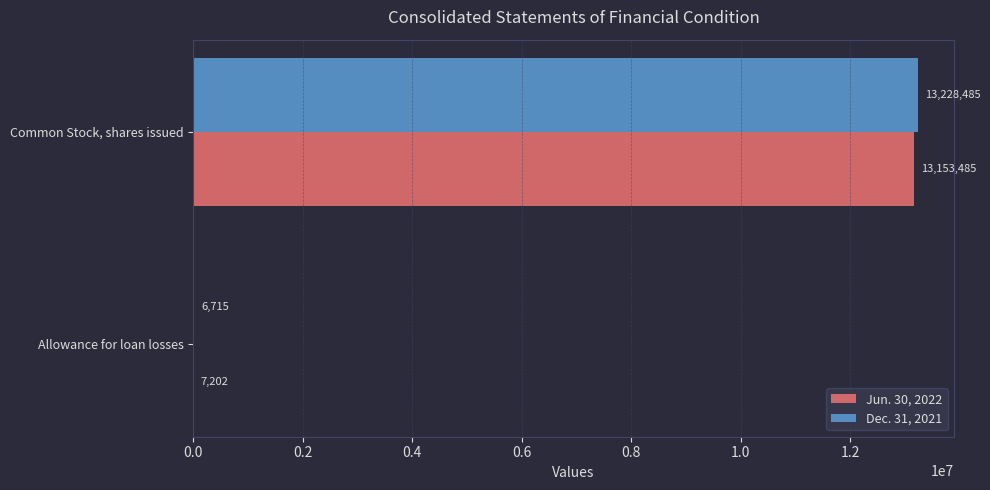

Which series changed the most between Allowance for loan losses and Common Stock, shares issued?

Dec. 31, 2021